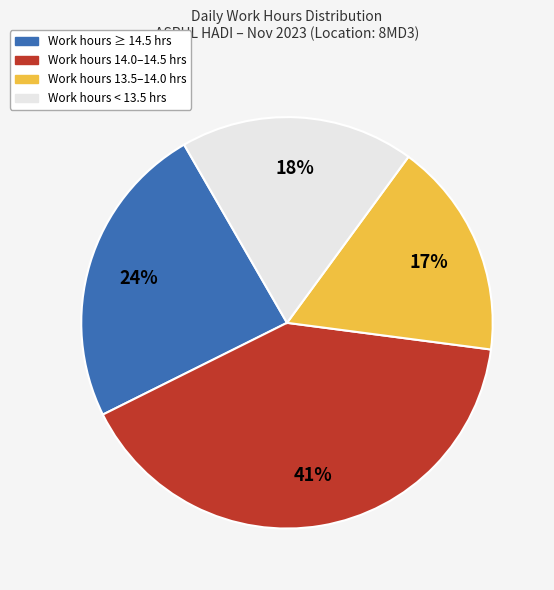

Approximately how many times larger is the value at Work hours 13.5–14.0 hrs compared to Work hours ≥ 14.5 hrs?

0.7